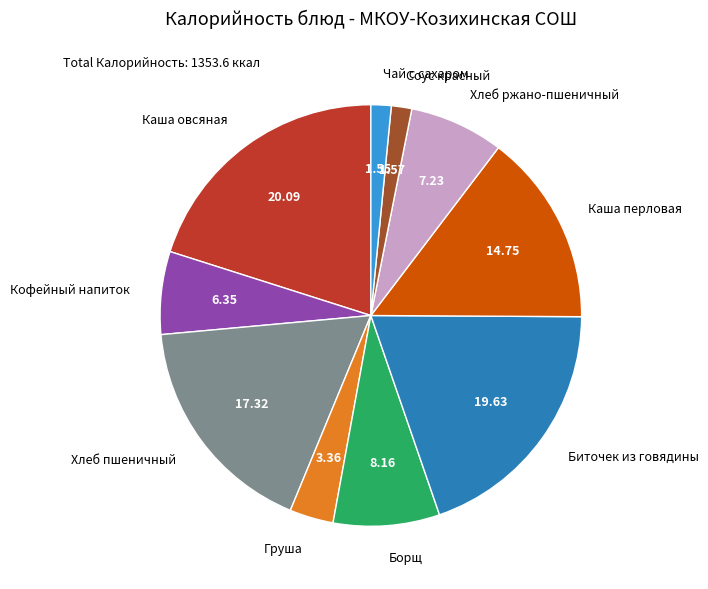

Is Хлеб ржано-пшеничный the majority of the pie?

No